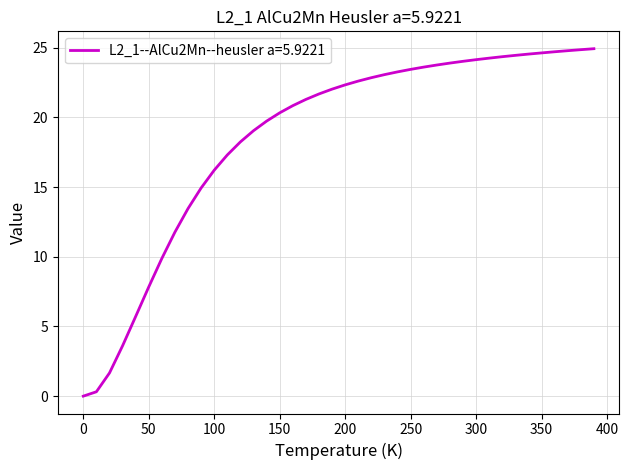

What is the greatest value displayed?

24.9